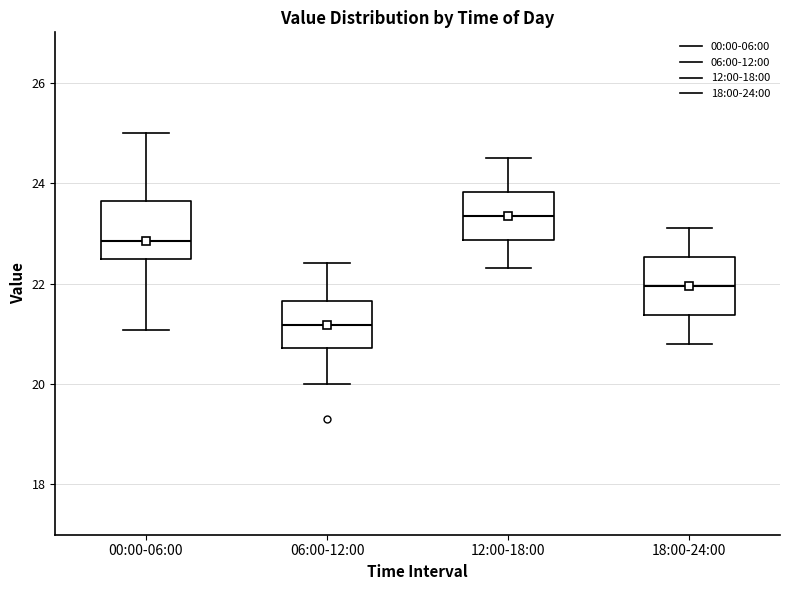

Where does the lower whisker of the box for 00:00-06:00 end on the y-axis? The values are not printed on the chart, so give them approximately, as read against the axis.

21.0